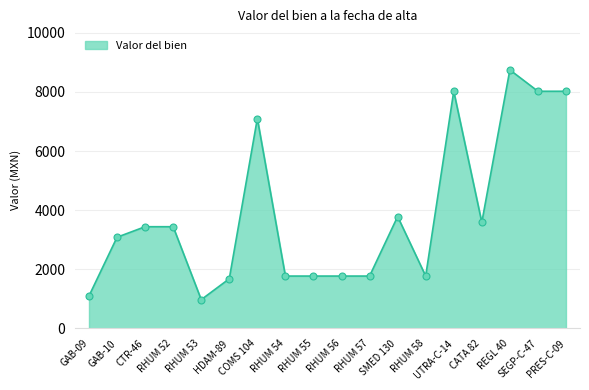

What is the ratio of the value at RHUM 57 to the value at HDAM-89?

1.1